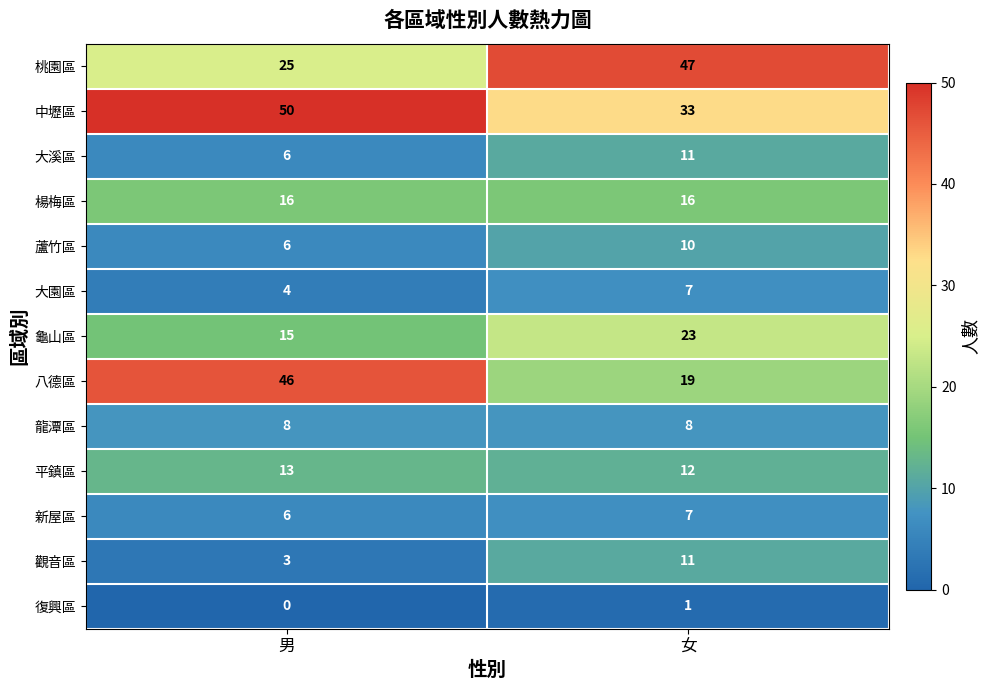

What is the sum of all 楊梅區 values?

32